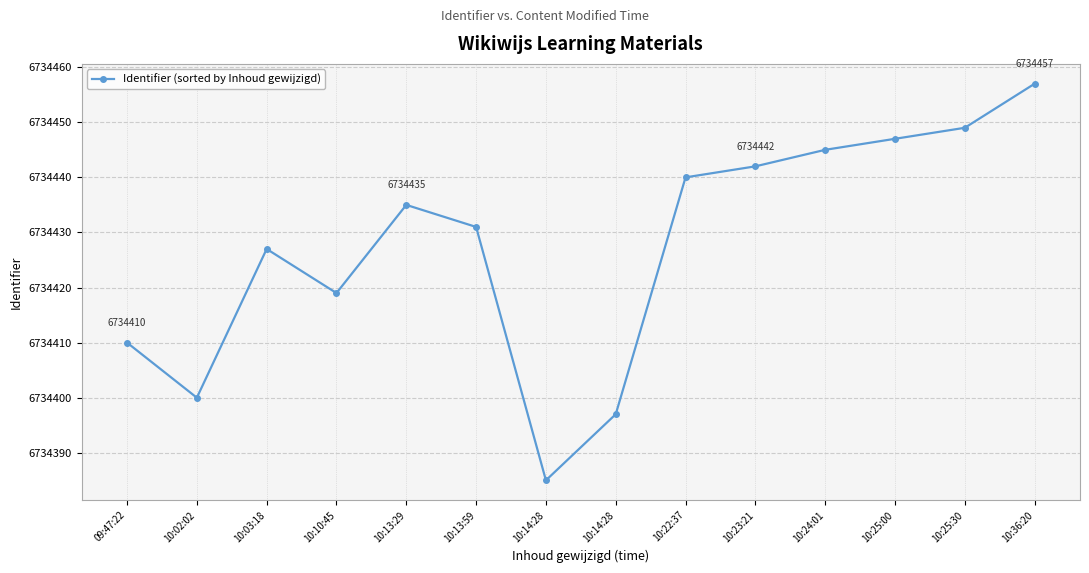

What is the maximum value shown in the chart?

6734457